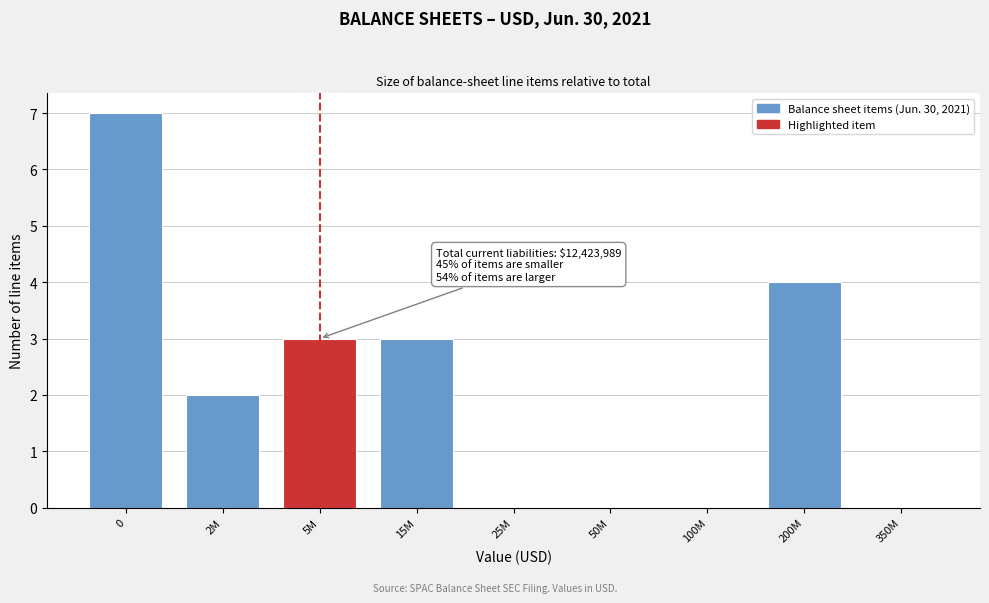

Reading left to right, transcribe all the data shown in this chart.

0=7	2M=2	5M=3	15M=3	25M=0	50M=0	100M=0	200M=4	350M=0